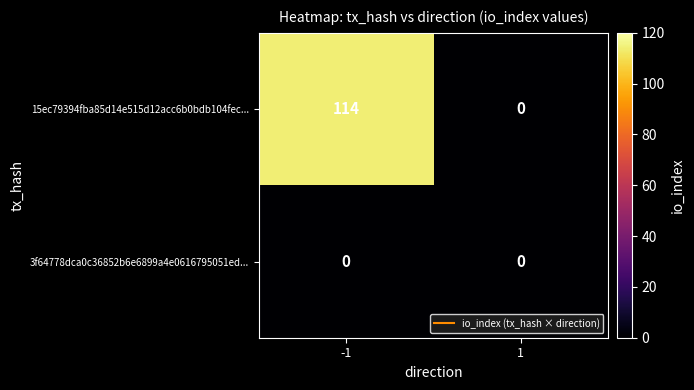

Rank the series by their maximum value, from lowest to highest.

3f64778dca0c36852b6e6899a4e0616795051ed..., 15ec79394fba85d14e515d12acc6b0bdb104fec...